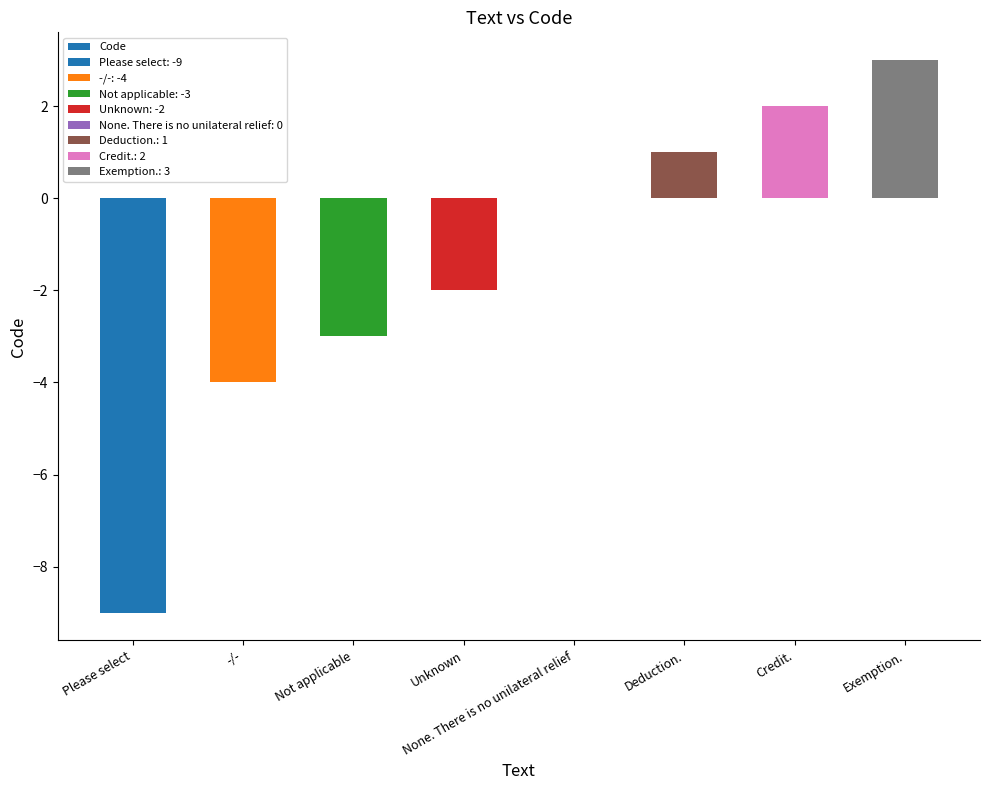

What is the difference between the values at Exemption. and Please select?

12